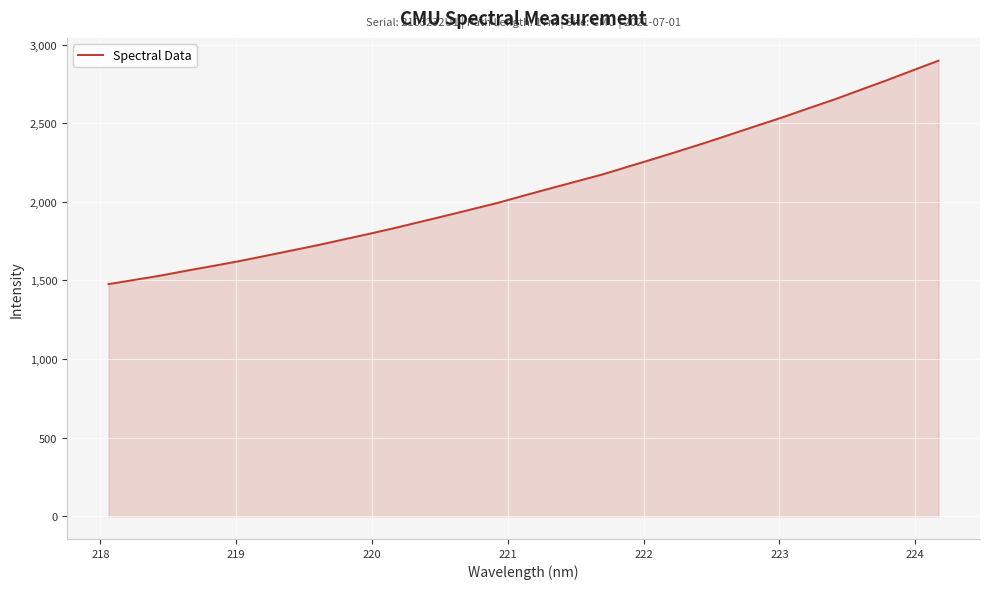

What is the minimum value shown in the chart?

1476.3